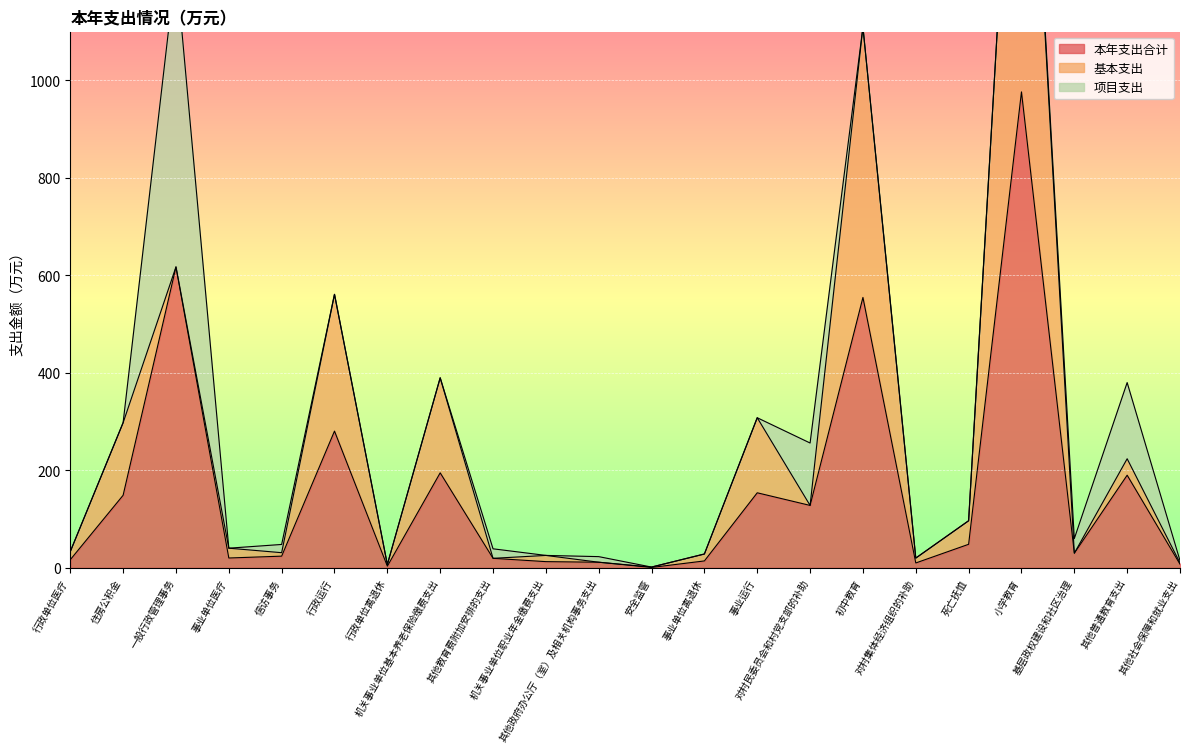

Which has a higher value, 一般行政管理事务 or 其他社会保障和就业支出?

一般行政管理事务